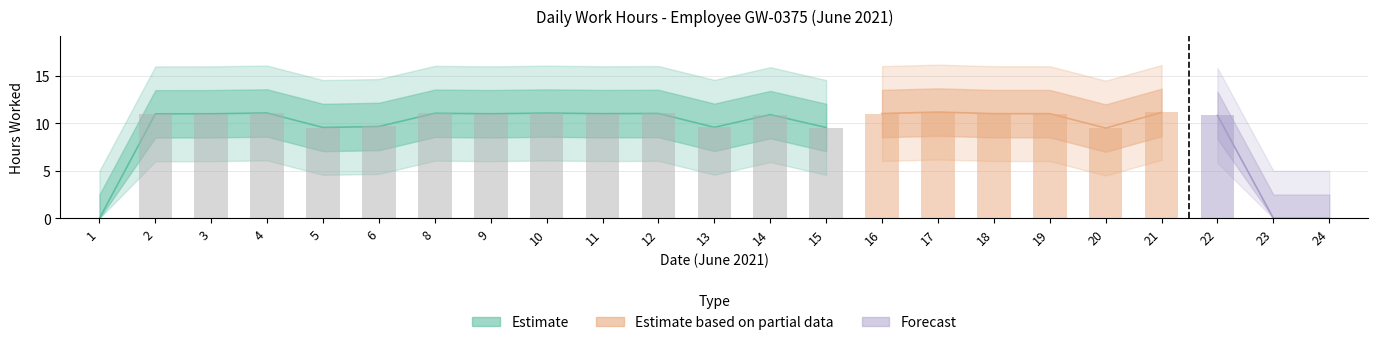

The chart shows a value of 5.1 at 2. True or false?

False